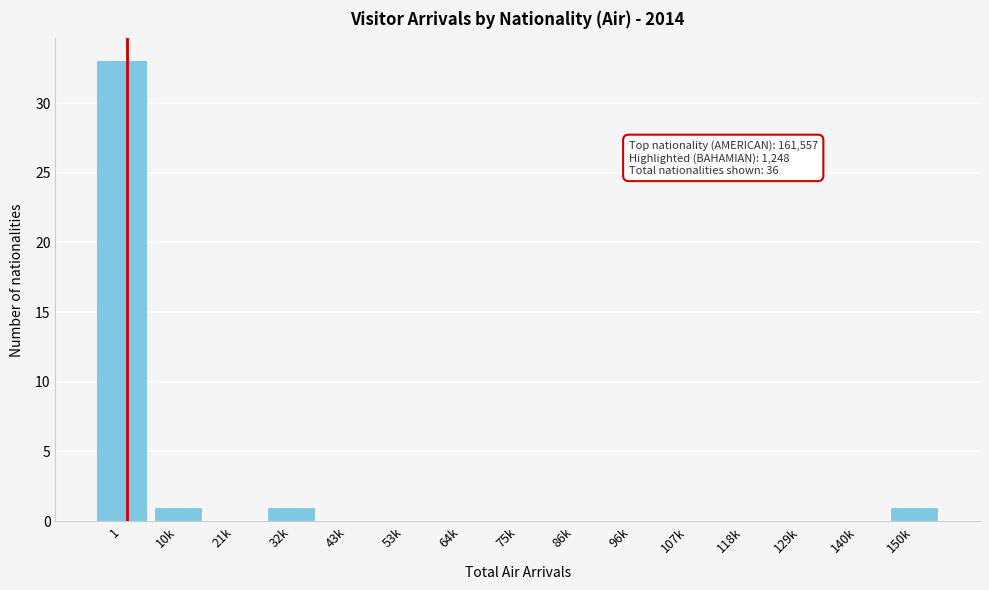

Reading left to right, what are all the values shown in this chart?

1=33	10k=1	21k=0	32k=1	43k=0	53k=0	64k=0	75k=0	86k=0	96k=0	107k=0	118k=0	129k=0	140k=0	150k=1